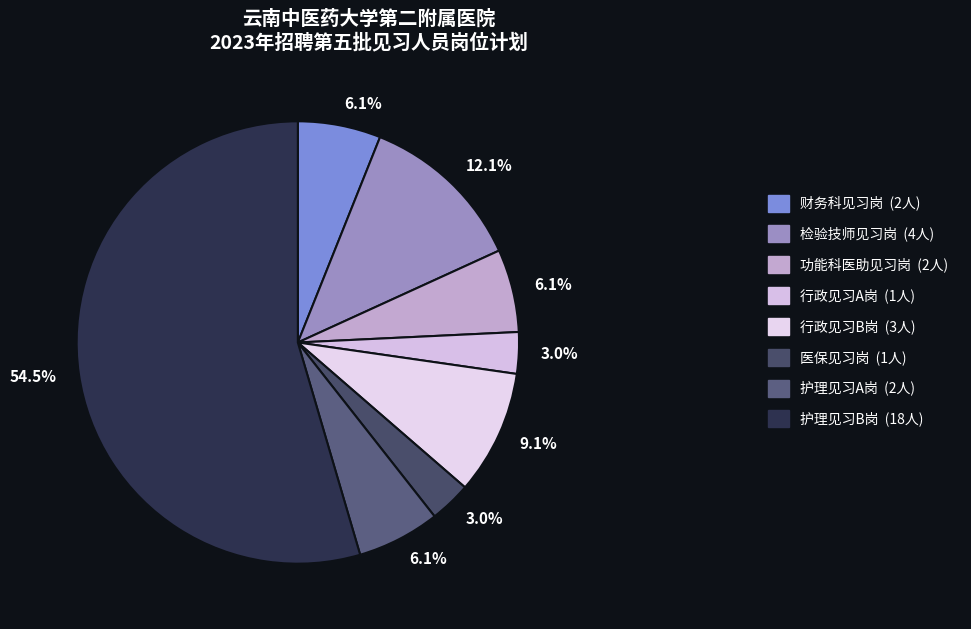

To the nearest percent, what portion does 财务科见习岗 represent?

6%